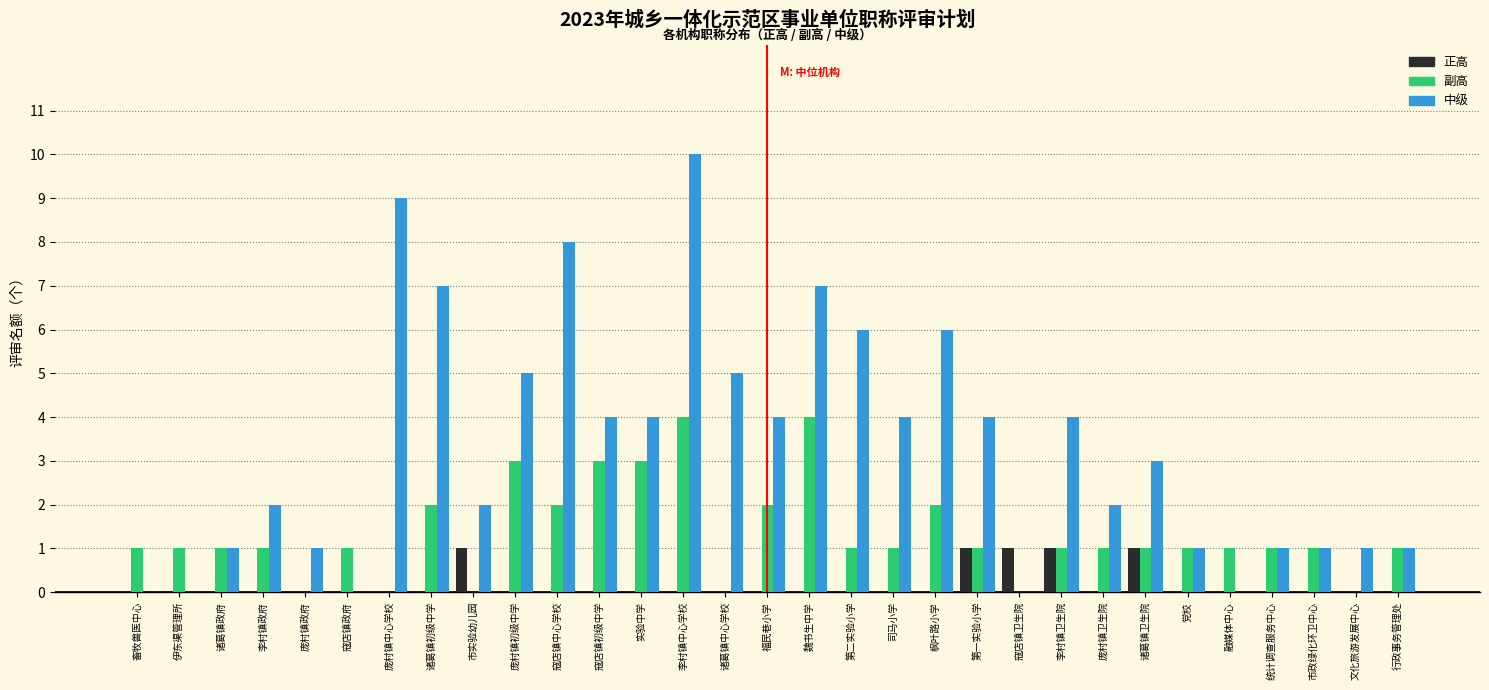

At which category is the sum across all series the highest?

李村镇中心学校